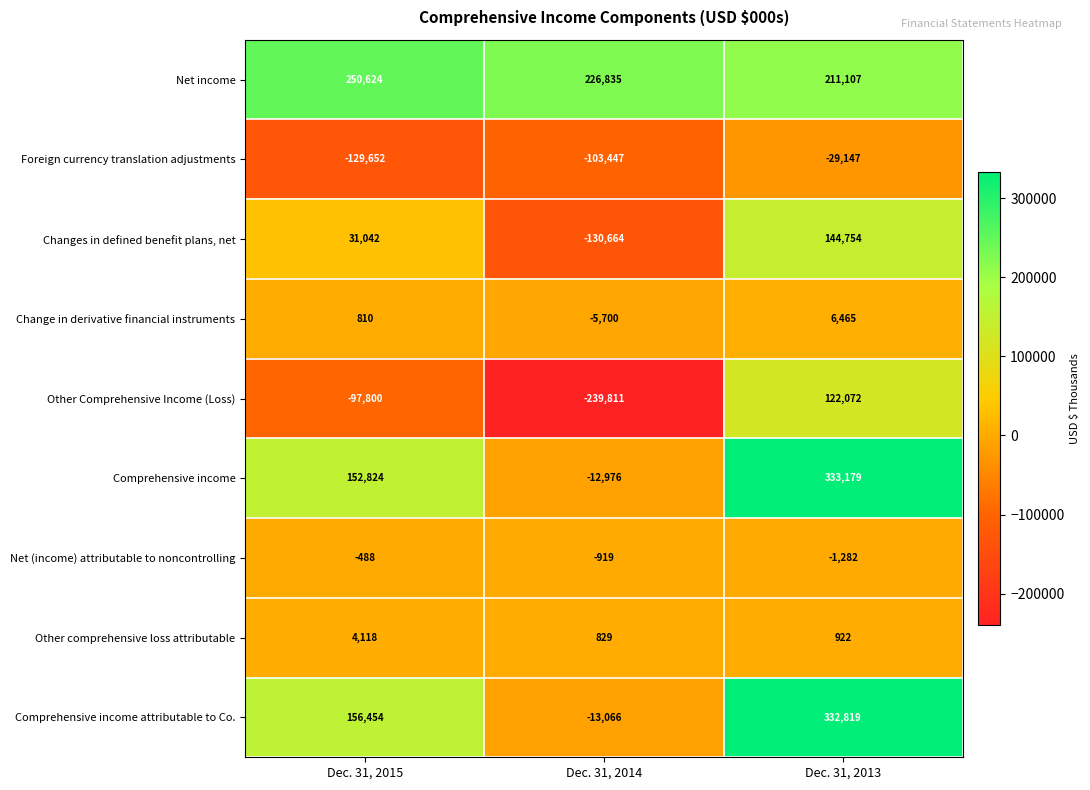

Is it true that Change in derivative financial instruments equals 1252 at Dec. 31, 2015?

False